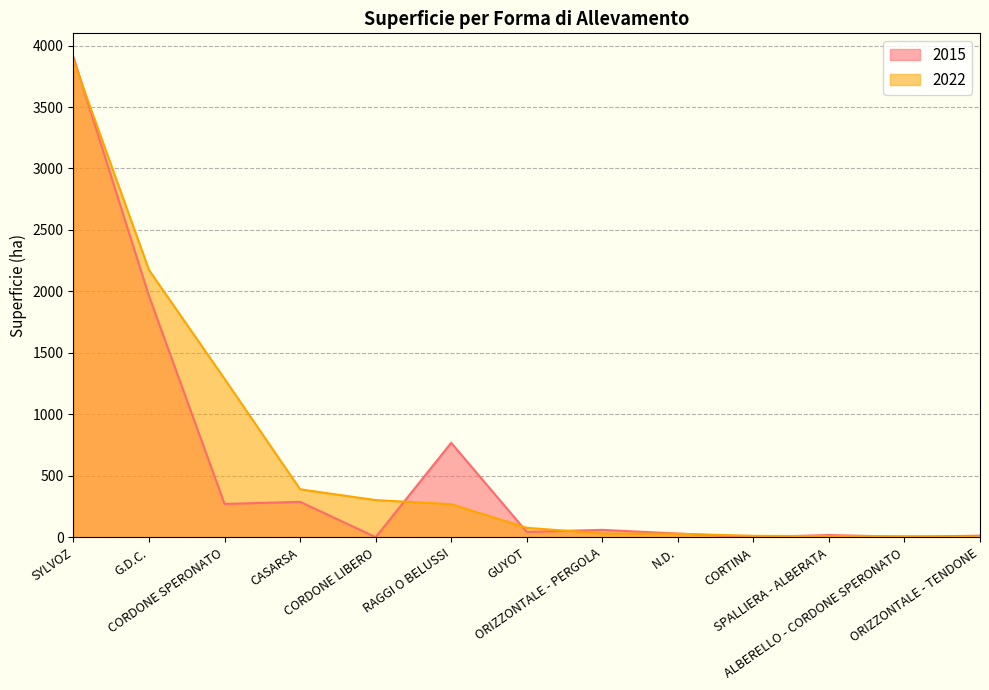

What is the difference between the maximum and second lowest values in the 2022 series?

3868.1